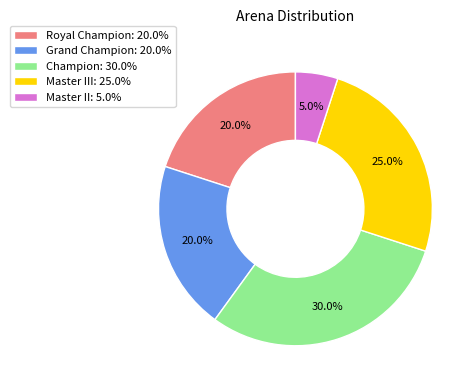

Approximately how many times larger is the value at Royal Champion: 20.0% compared to Master II: 5.0%?

4.0